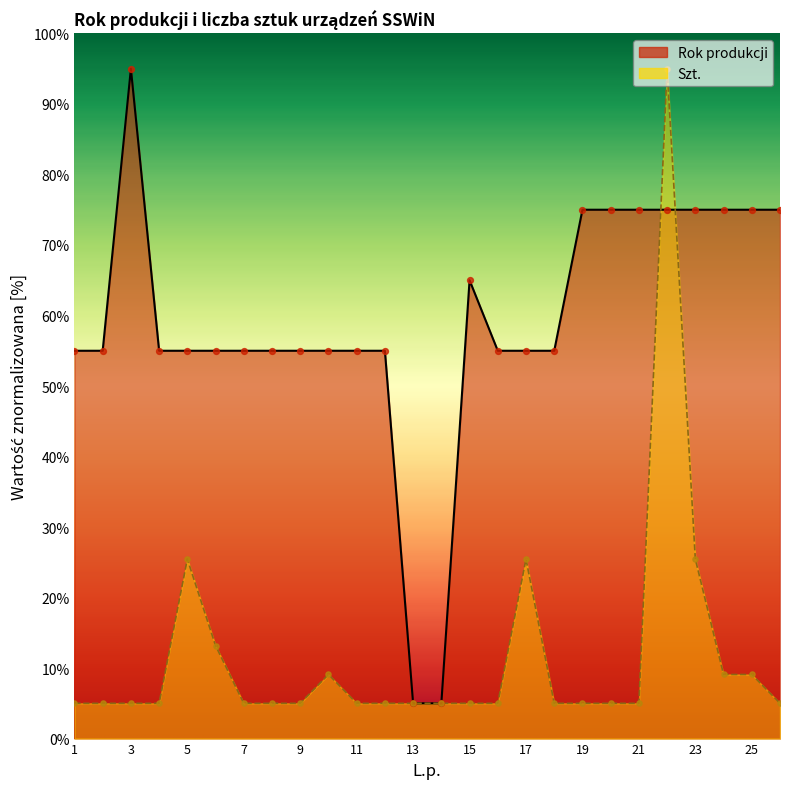

What are all the series names shown in the legend?

Rok produkcji, Szt.